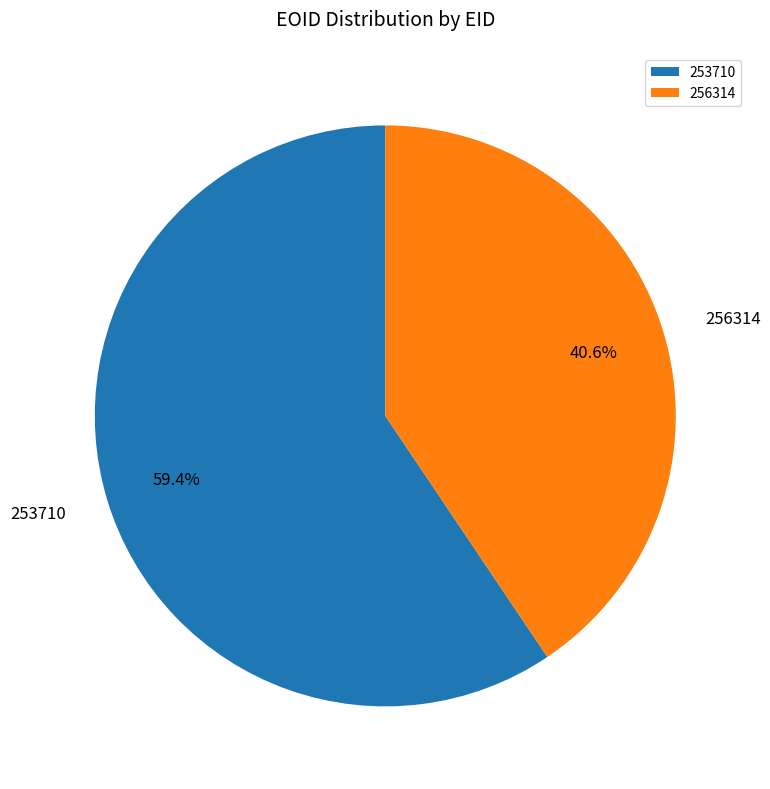

To the nearest percent, what is the difference between the largest and smallest slice percentages?

19%